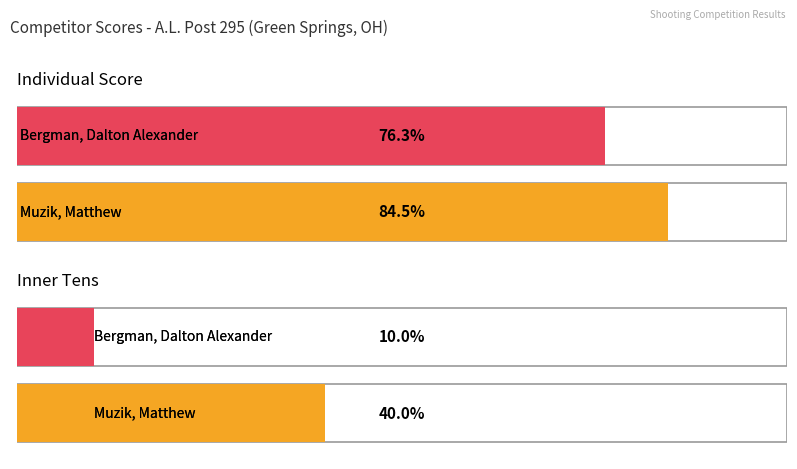

How many categories are shown in the chart?

2